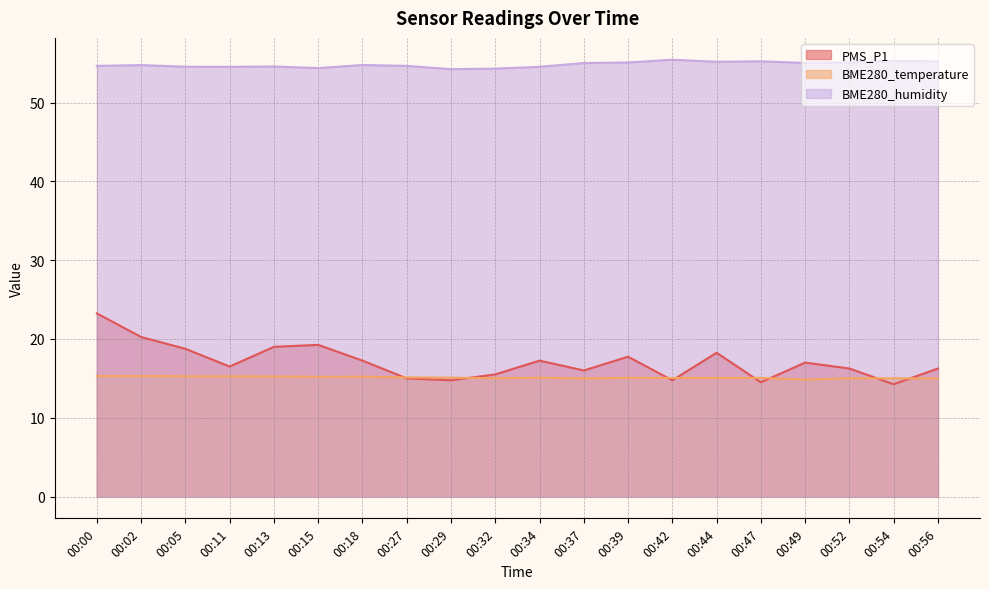

What is the highest value of the PMS_P1 series?

23.2